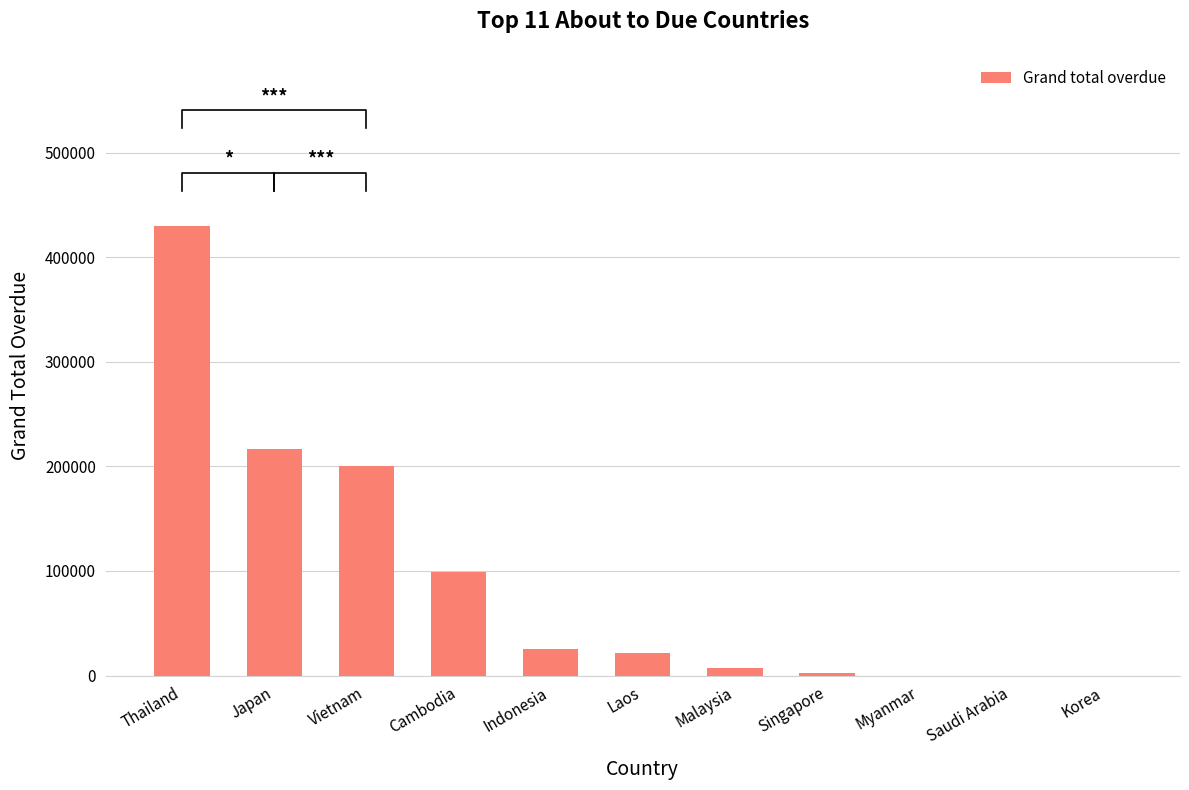

At which label is the value closest to 214688?

Japan